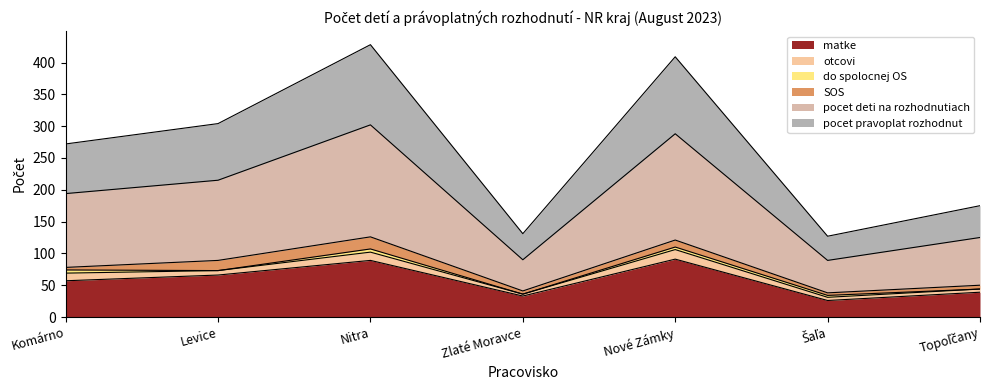

How many interior local peaks does the pocet deti na rozhodnutiach series have?

2